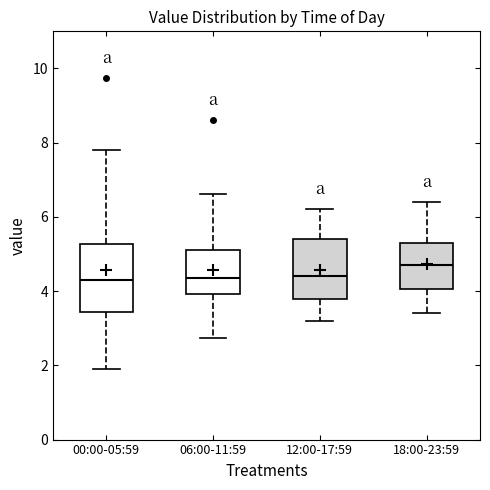

Which box is the tallest, from its lower edge to its upper edge?

00:00-05:59